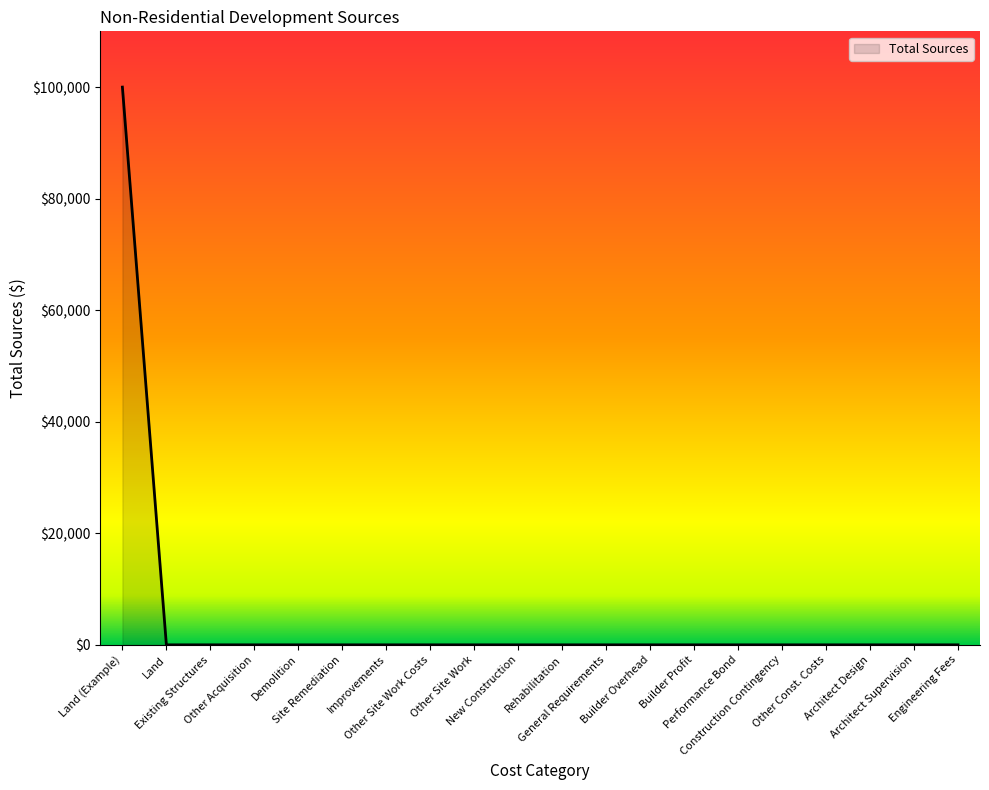

What is the difference between the maximum and minimum values?

100000